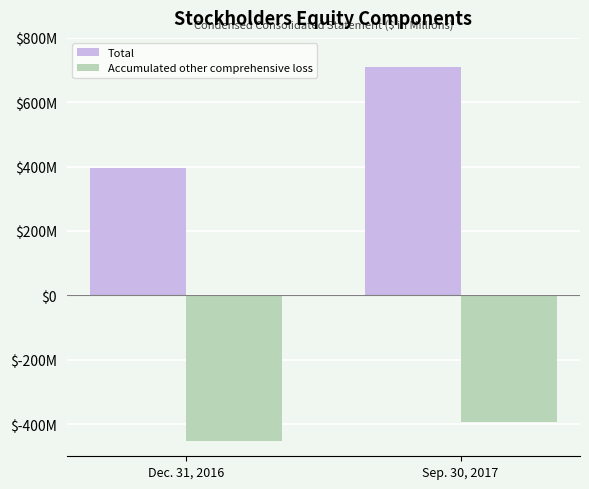

Is it true that Accumulated other comprehensive loss equals -255.3 at Sep. 30, 2017?

False